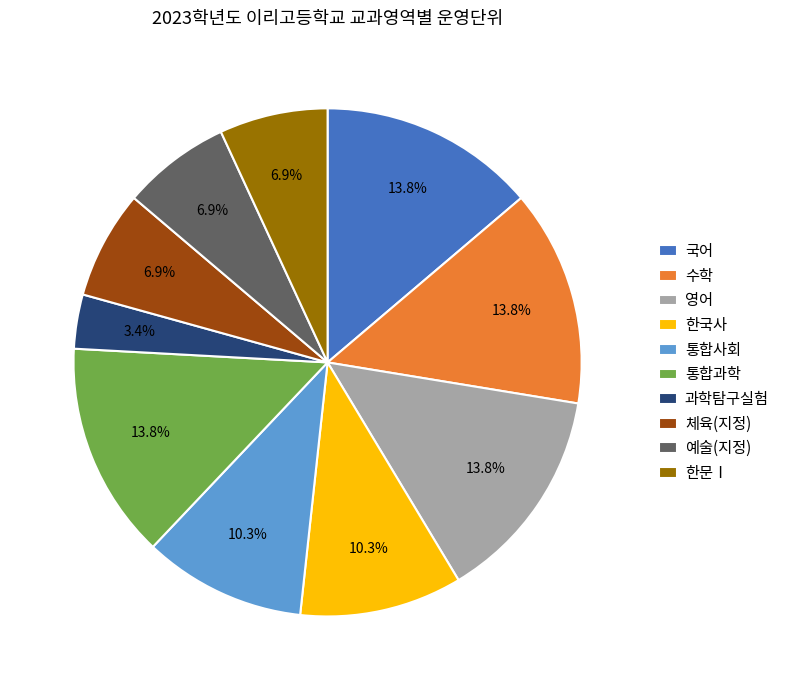

True or false: 영어 accounts for 14% of the total.

True